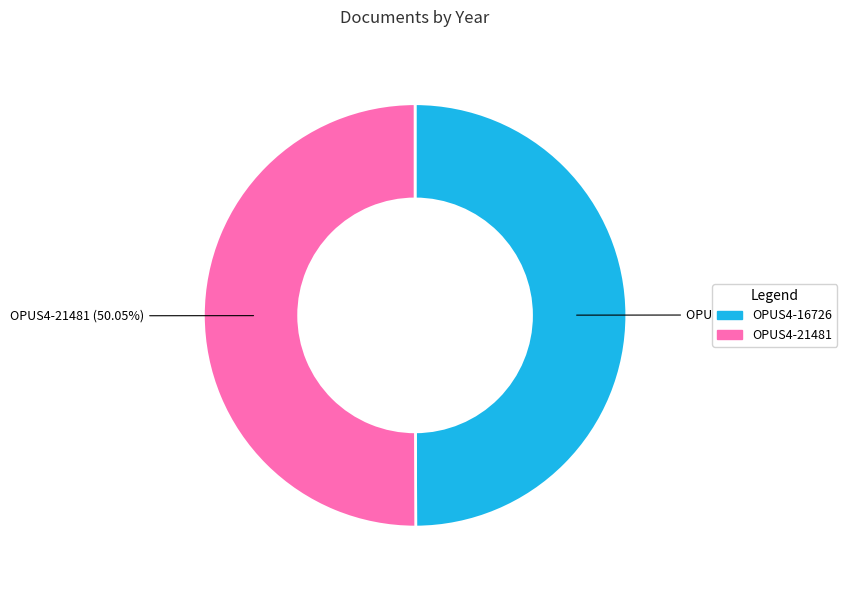

True or false: OPUS4-16726 accounts for 42% of the total.

False